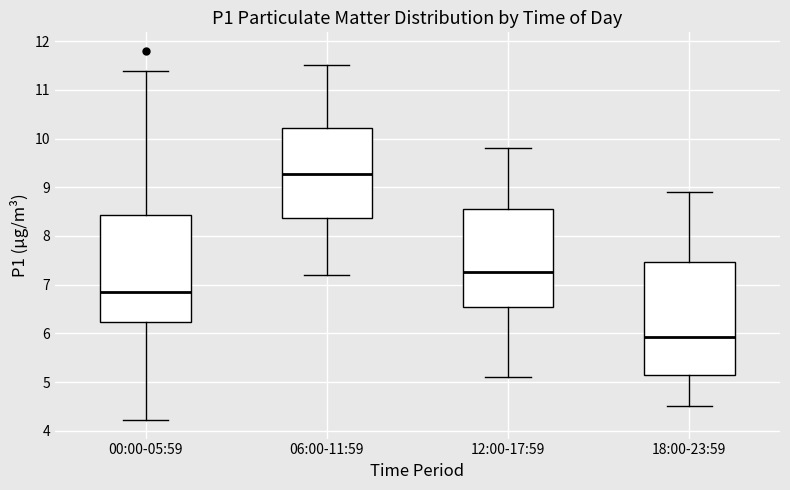

Comparing the boxes themselves (not the whiskers), which one is the tallest?

18:00-23:59